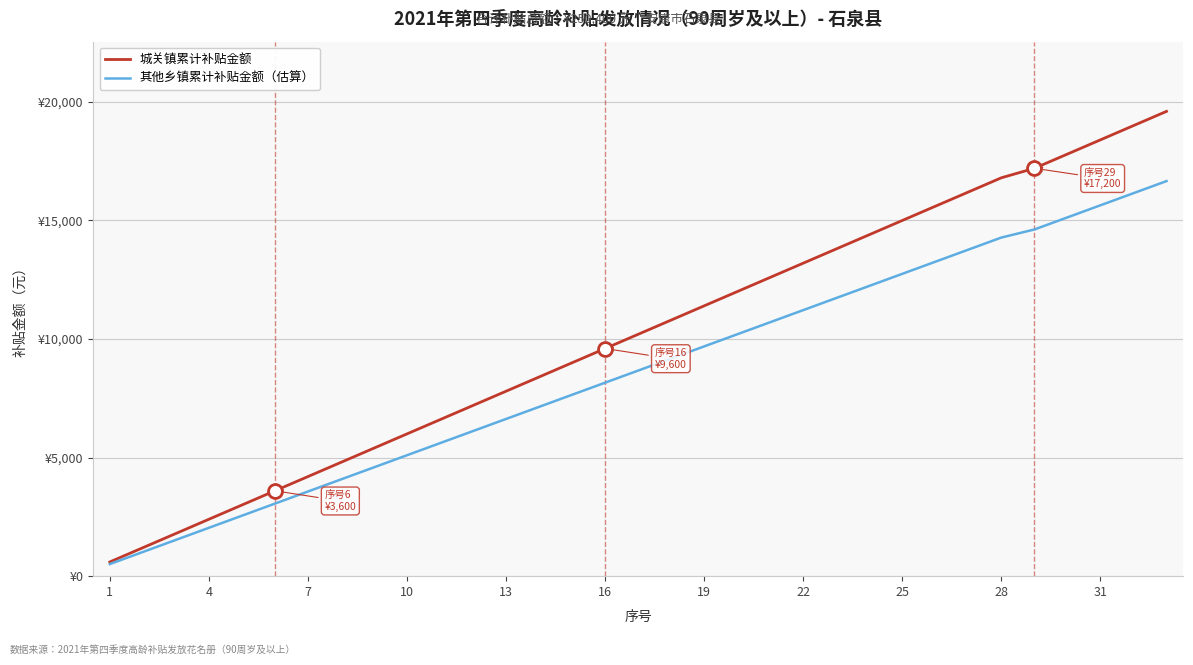

What are all the series names shown in the legend?

城关镇累计补贴金额, 其他乡镇累计补贴金额（估算）